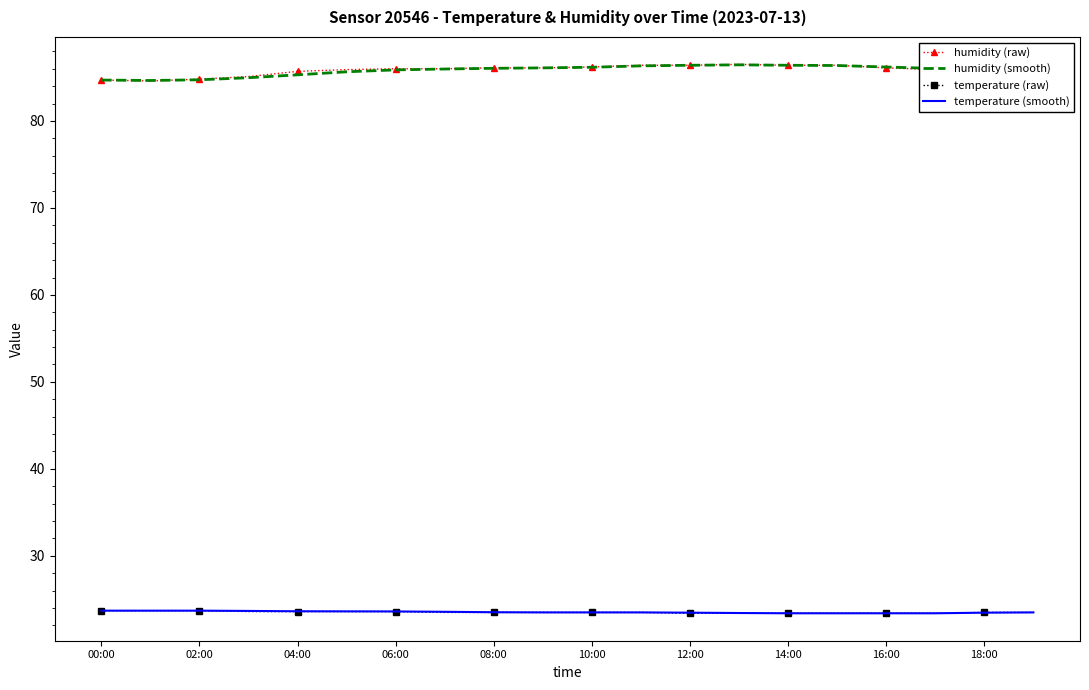

True or false: humidity (raw) and temperature (raw) cross at least once.

False